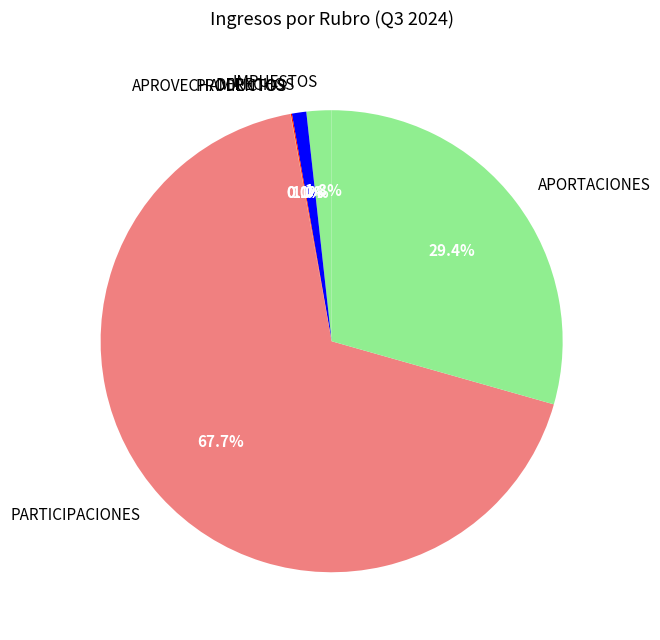

Which slice is the largest?

PARTICIPACIONES